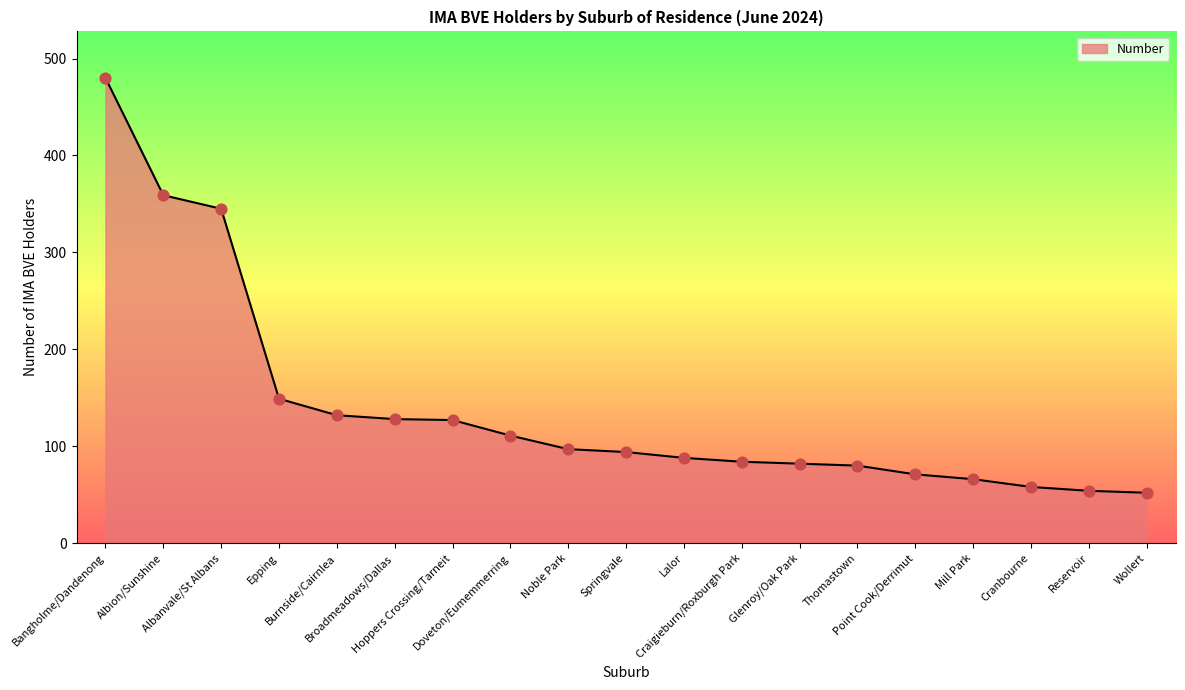

Between Burnside/Cairnlea and Wollert, which is larger?

Burnside/Cairnlea